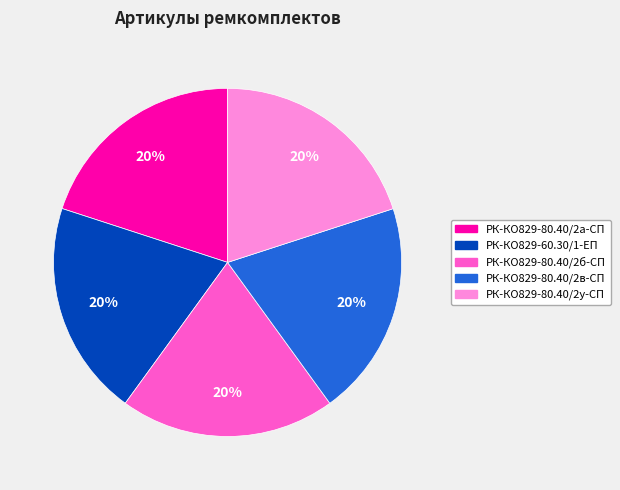

Approximately how many times larger is the value at РК-КО829-80.40/2в-СП compared to РК-КО829-80.40/2б-СП?

1.0